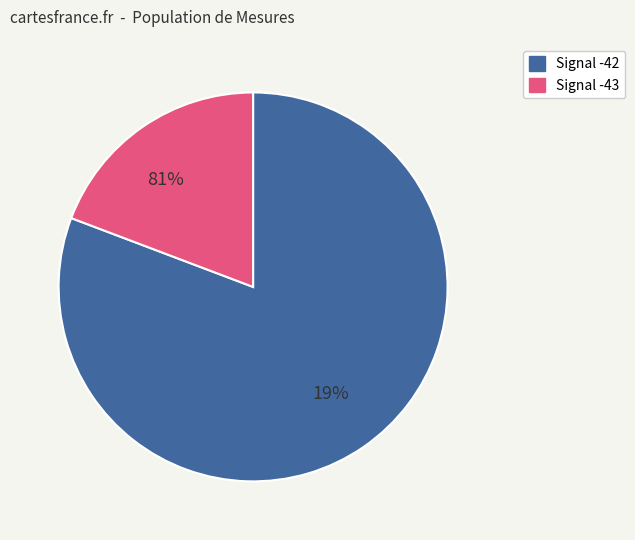

Does -42 represent more than half of the total?

No